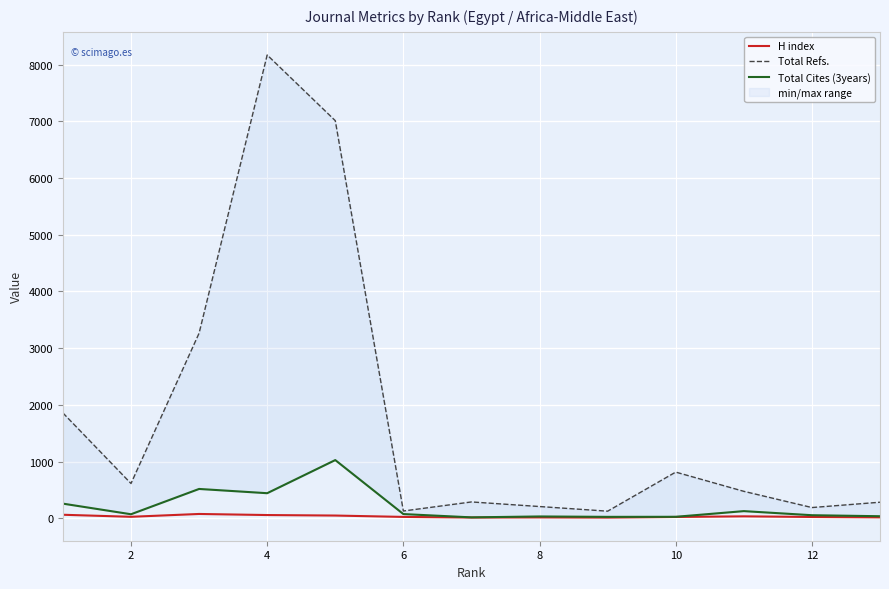

Is the value of Total Refs. at 6 greater than the value of Total Cites (3years) at 8?

Yes